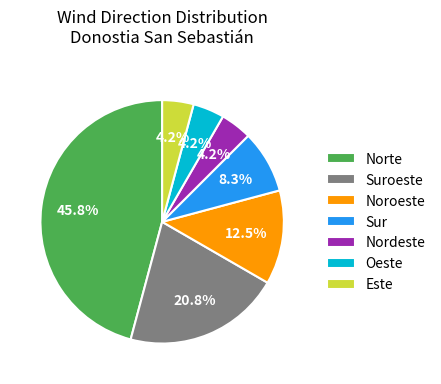

What is the total percentage of Suroeste and Nordeste?

25.0%